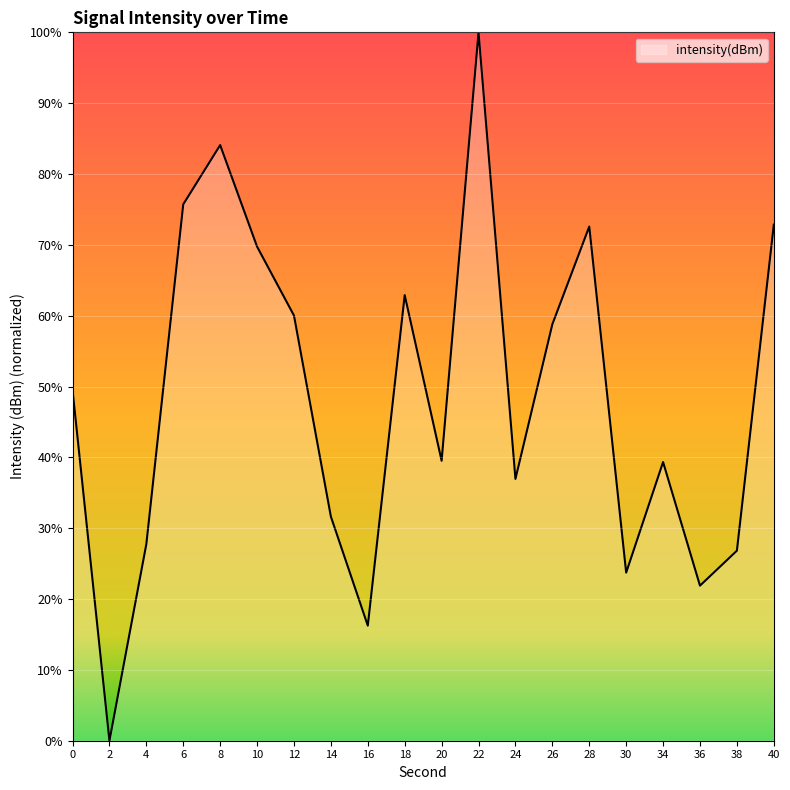

Is it true that the value at 12 is 60.0?

True